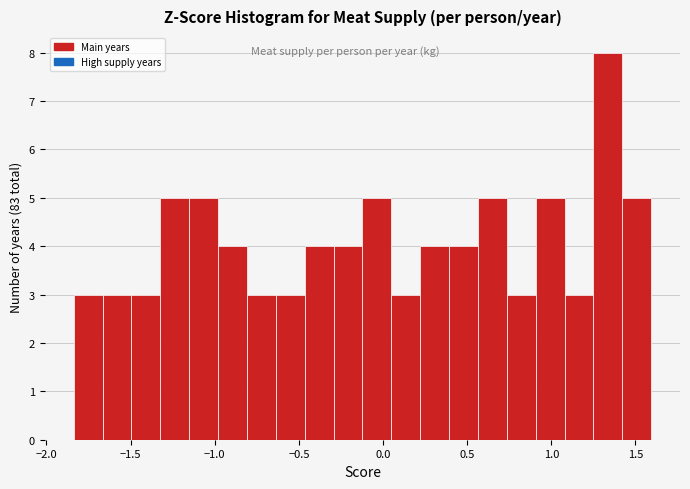

Around what value on the x-axis is the tallest bar? Give the approximate position of its centre, as read against the axis.

1.35